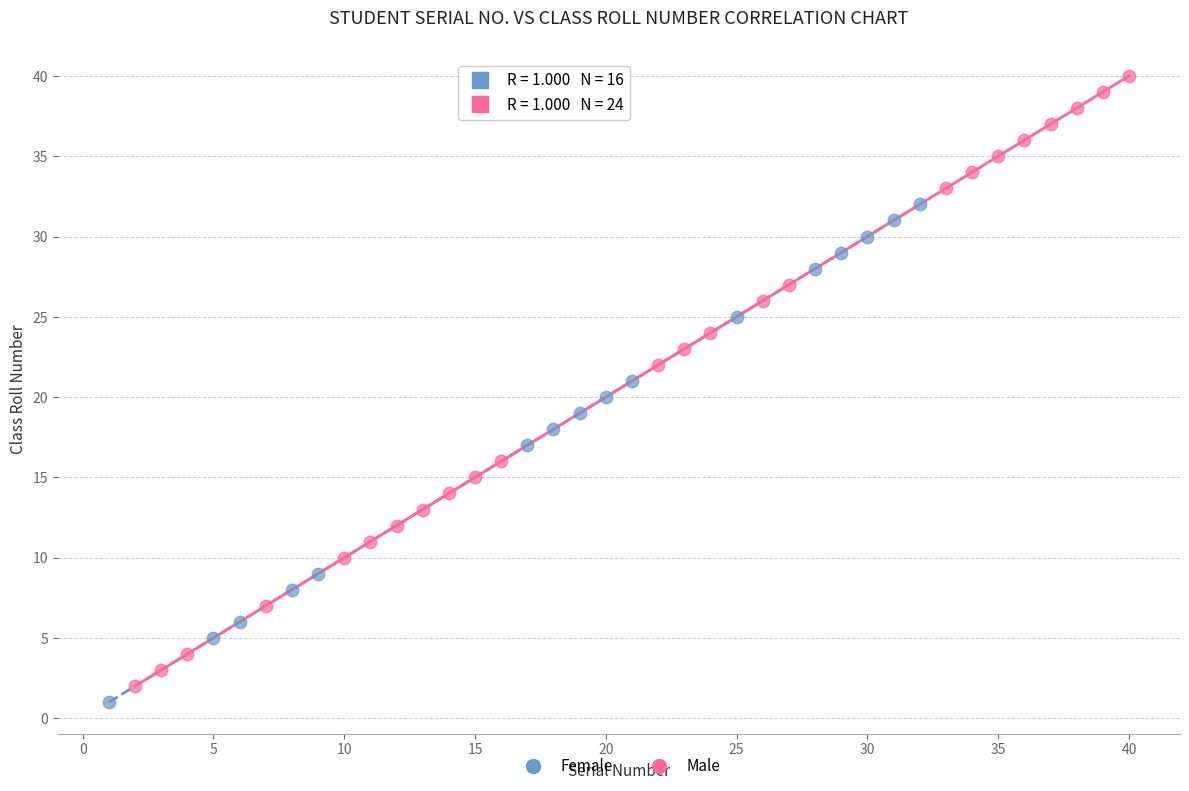

Which series contains the highest Y value?

Male